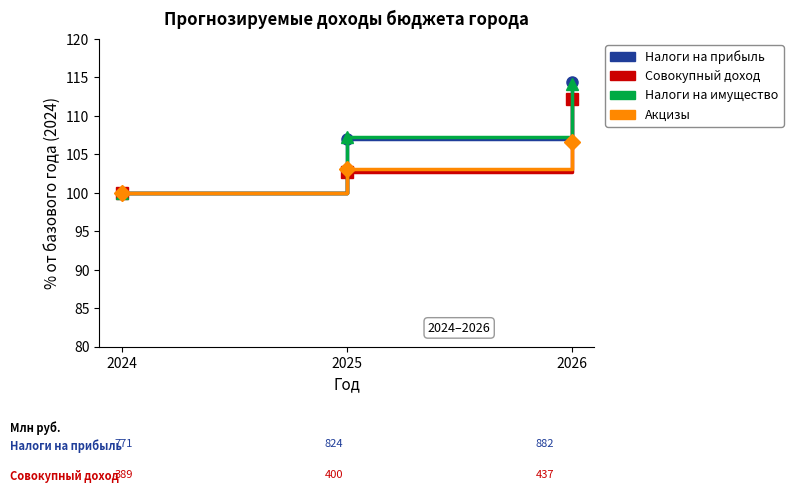

What is the smallest value displayed?

100.0